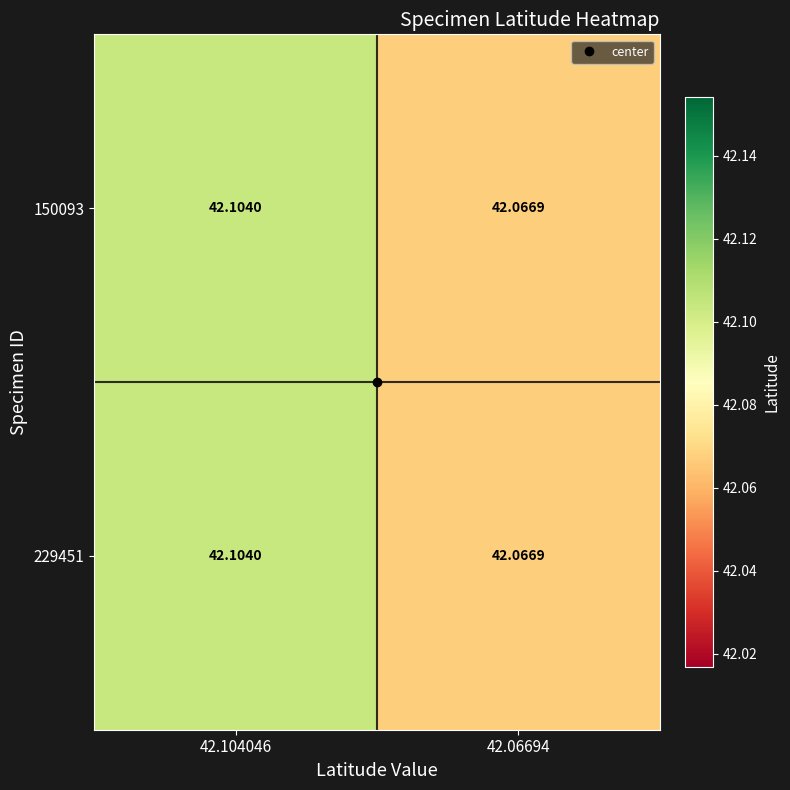

What is the minimum value shown in the chart?

42.1